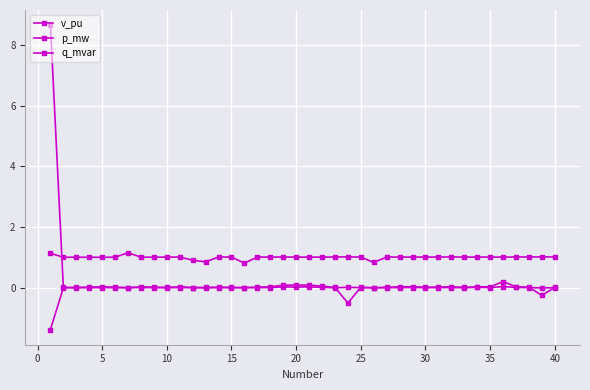

Which series ends up on top after the final intersection of v_pu and p_mw?

v_pu